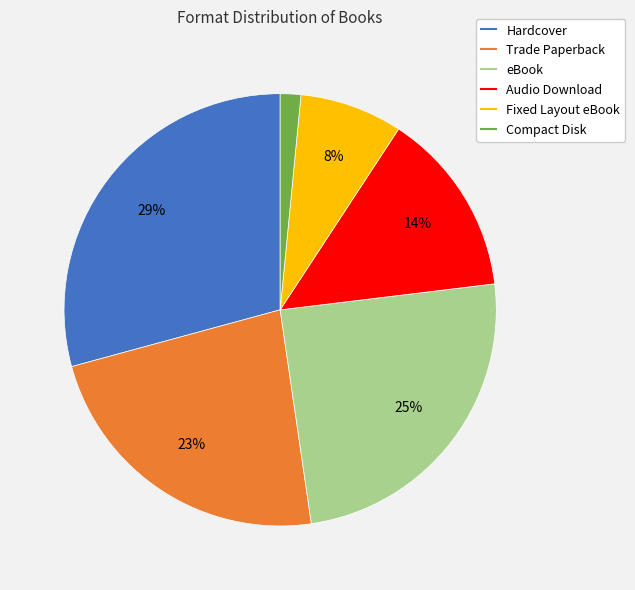

To the nearest percent, what percentage of the pie is Hardcover?

29%